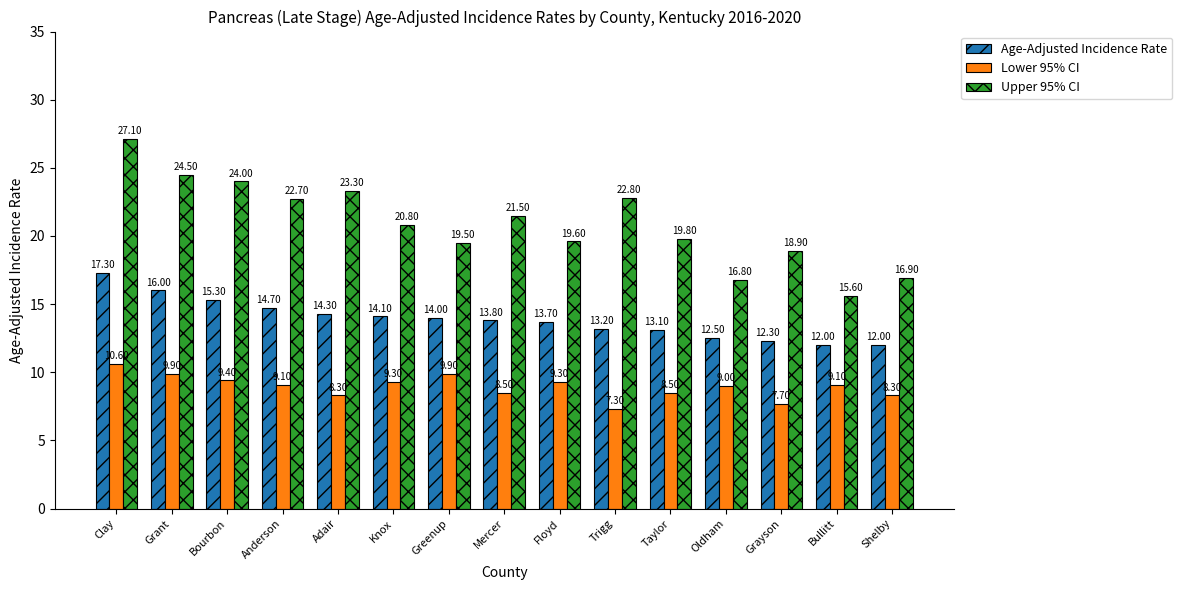

Rank the series by their average value, from highest to lowest.

Upper 95% CI, Age-Adjusted Incidence Rate, Lower 95% CI